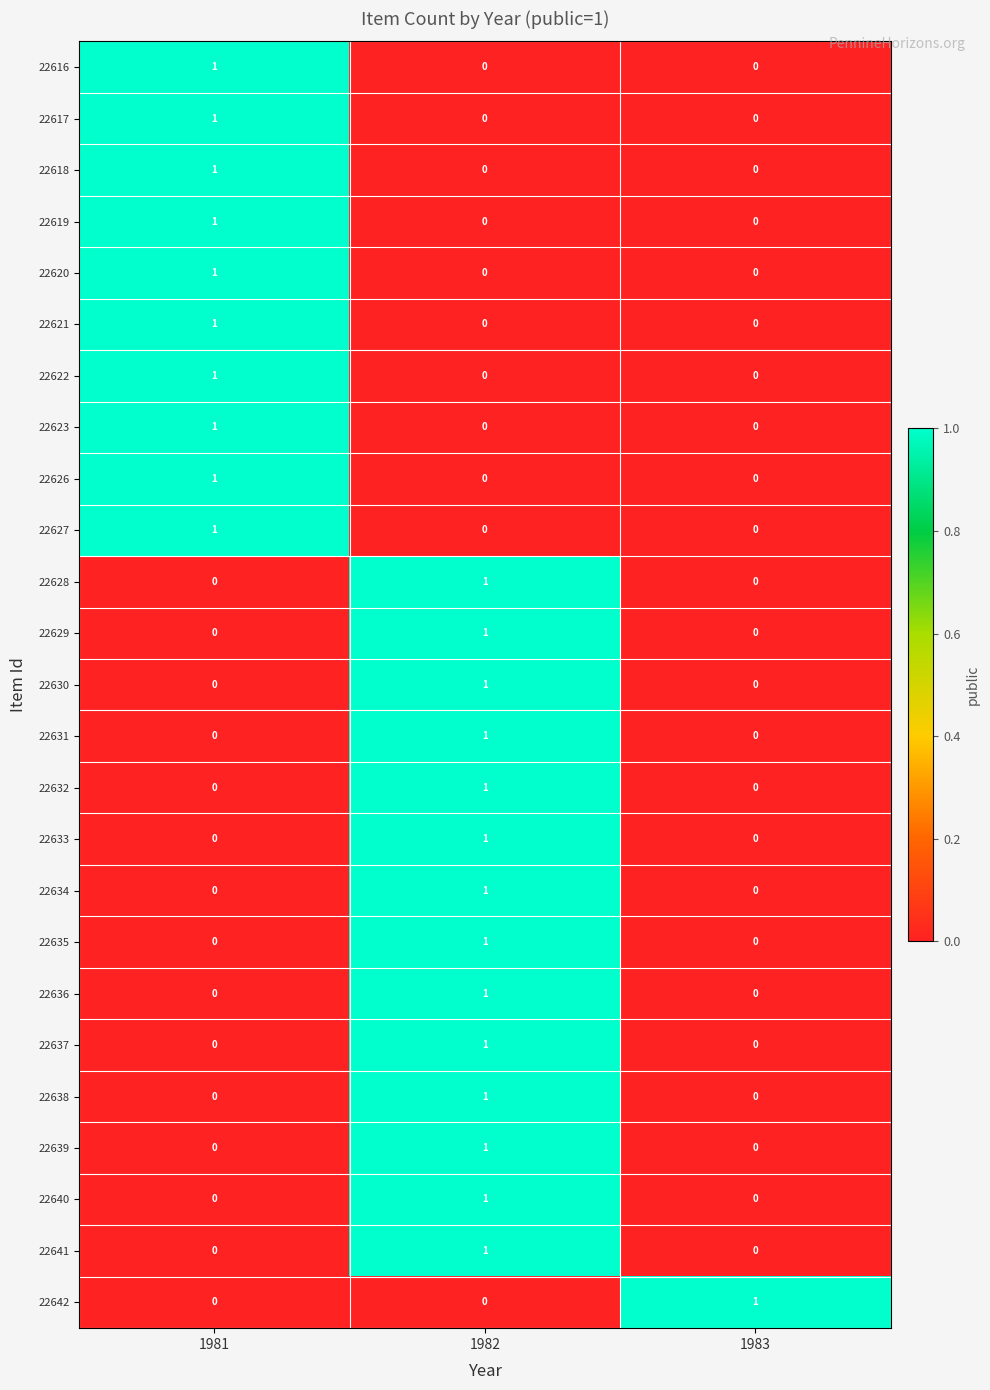

How many data points does each series have?

3